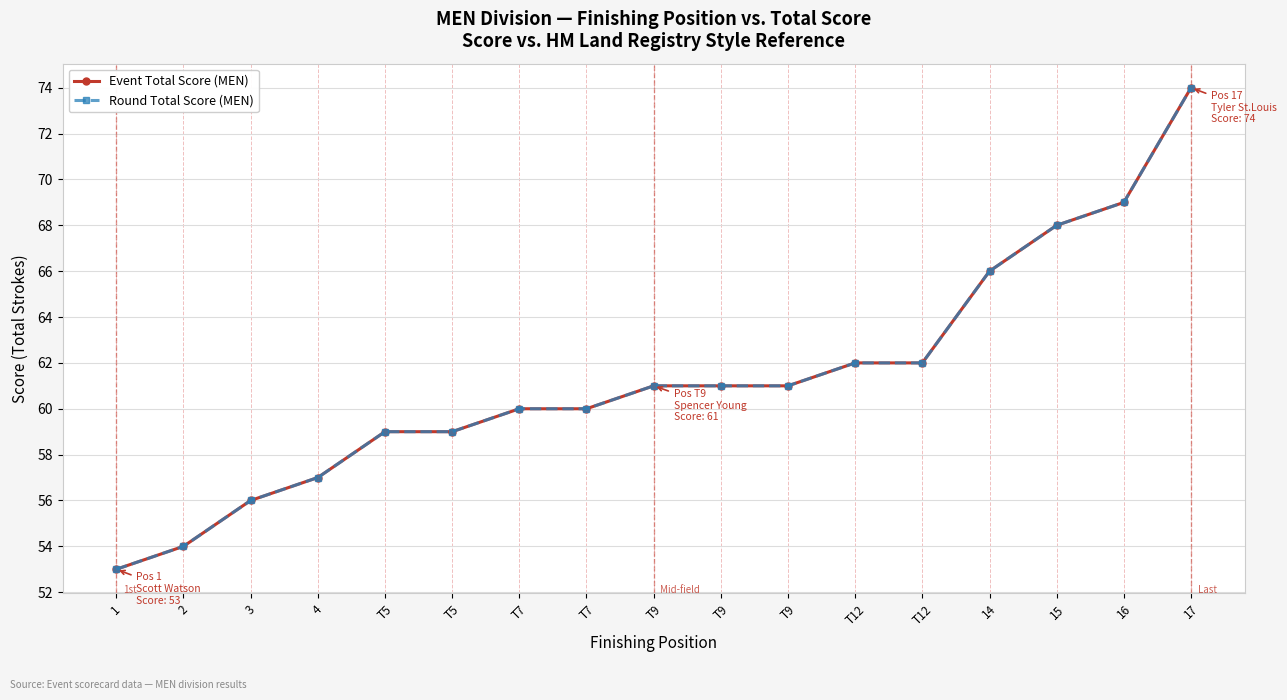

Does the chart have visible grid lines?

Yes